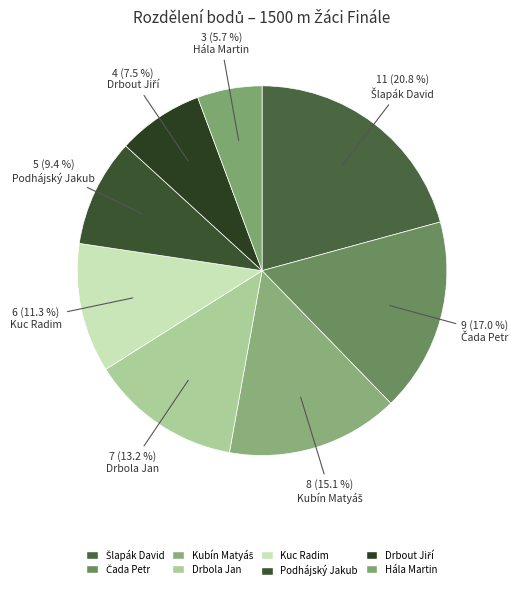

Combined, do Drbout Jiří and Kubín Matyáš account for over 50%?

No